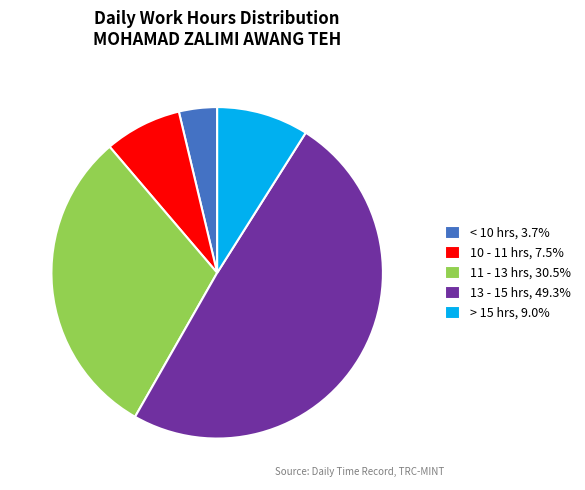

Is there a majority slice in this chart?

No